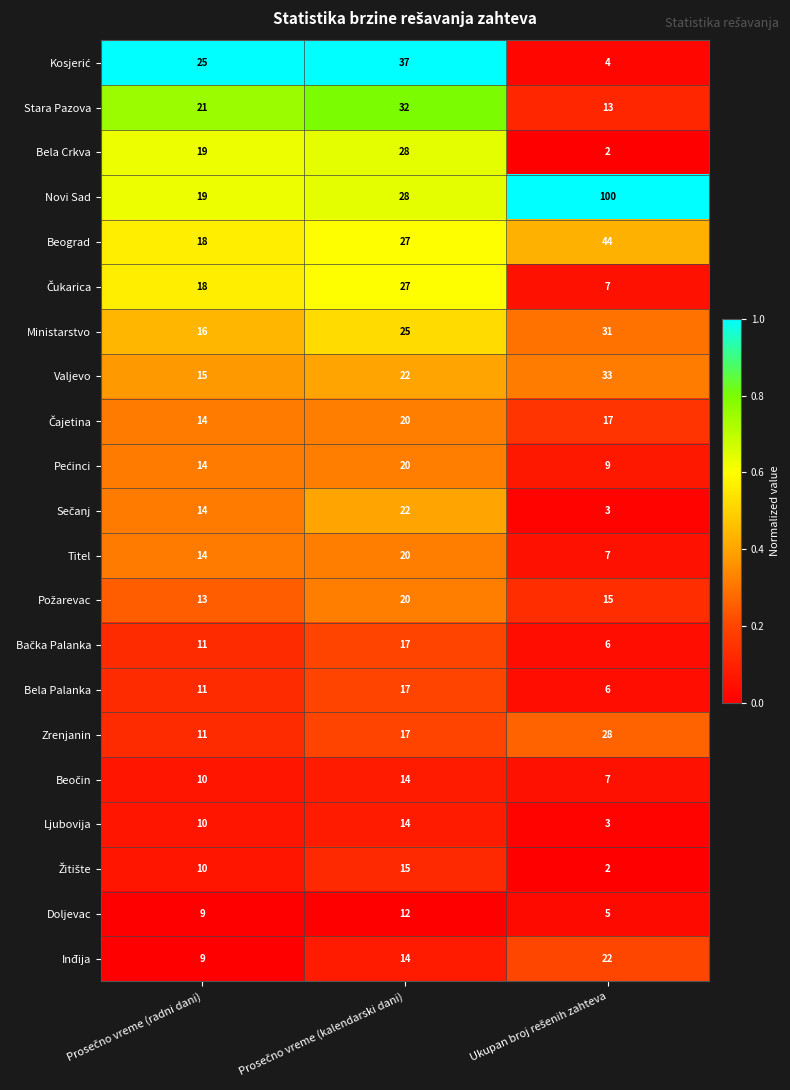

How many data points in Doljevac are less than 9?

1